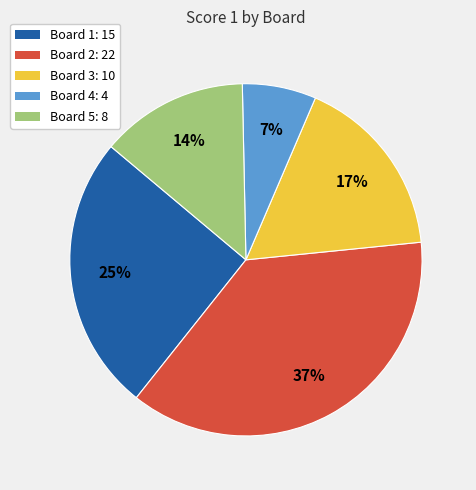

What percentage is the Board 4 slice, to the nearest percent?

7%